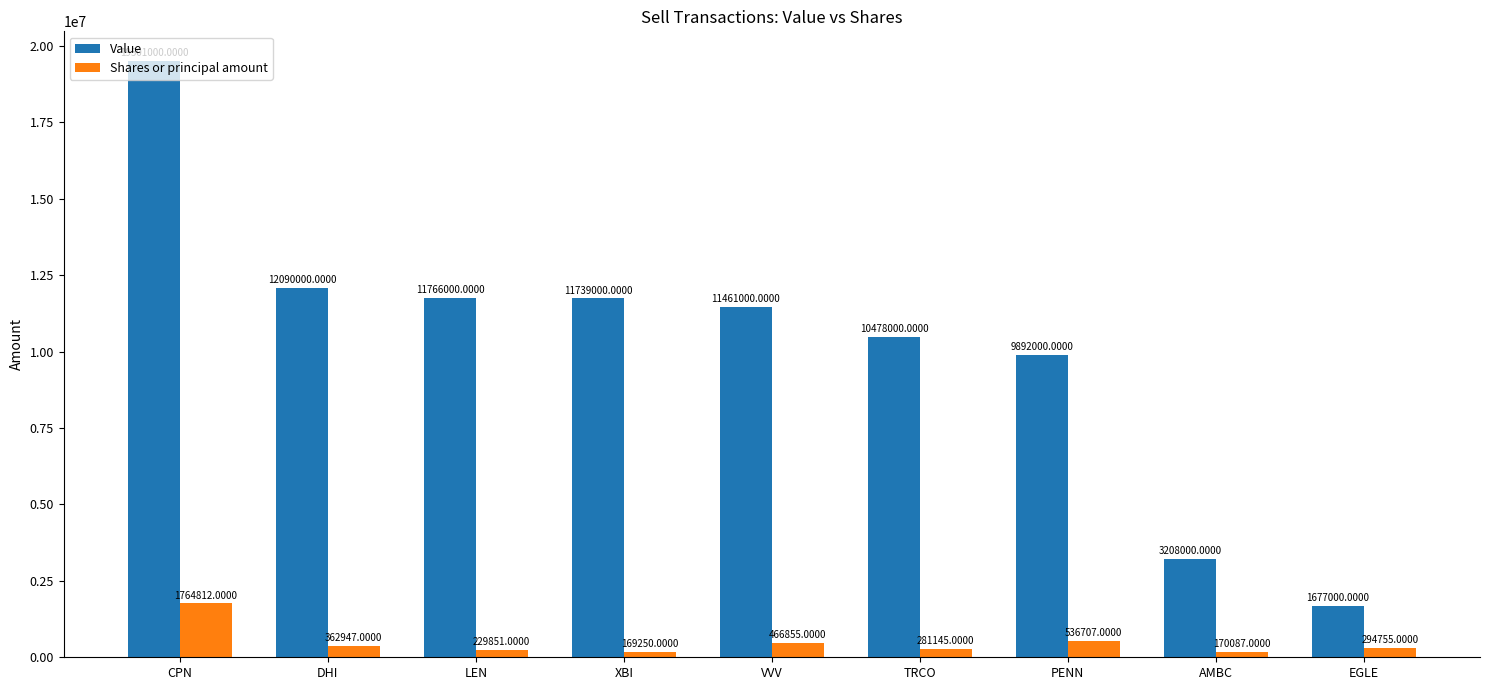

How many series are shown in this chart?

2